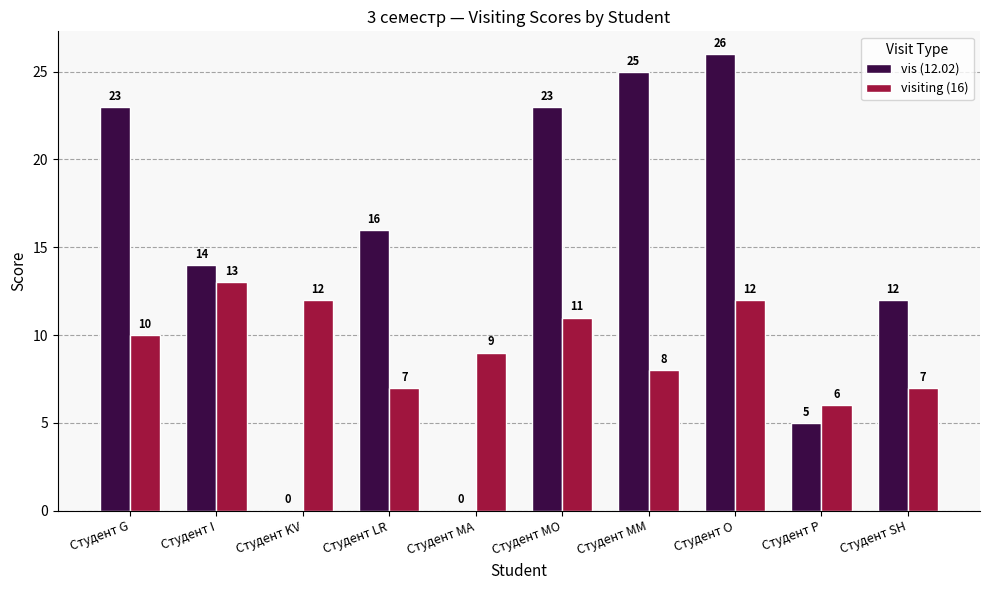

Reading left to right, extract all data points from this chart.

vis (12.02): Студент G=23	Студент I=14	Студент KV=0	Студент LR=16	Студент MA=0	Студент MO=23	Студент MM=25	Студент O=26	Студент P=5	Студент SH=12
visiting (16): Студент G=10	Студент I=13	Студент KV=12	Студент LR=7	Студент MA=9	Студент MO=11	Студент MM=8	Студент O=12	Студент P=6	Студент SH=7